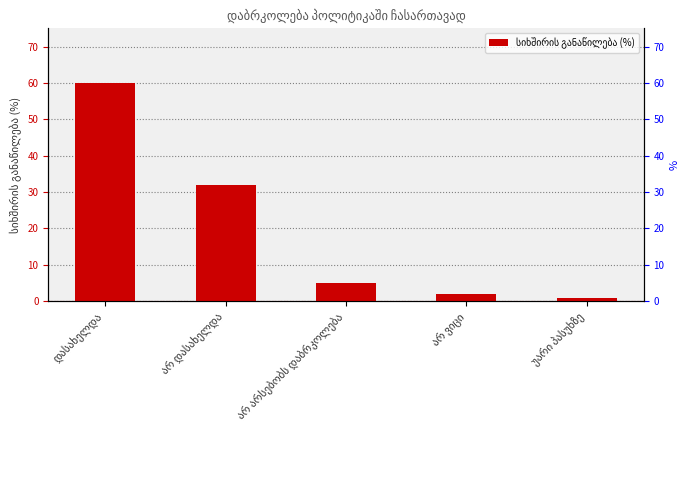

What is the difference between the values at უარი პასუხზე and არ არსებობს დაბრკოლება?

4